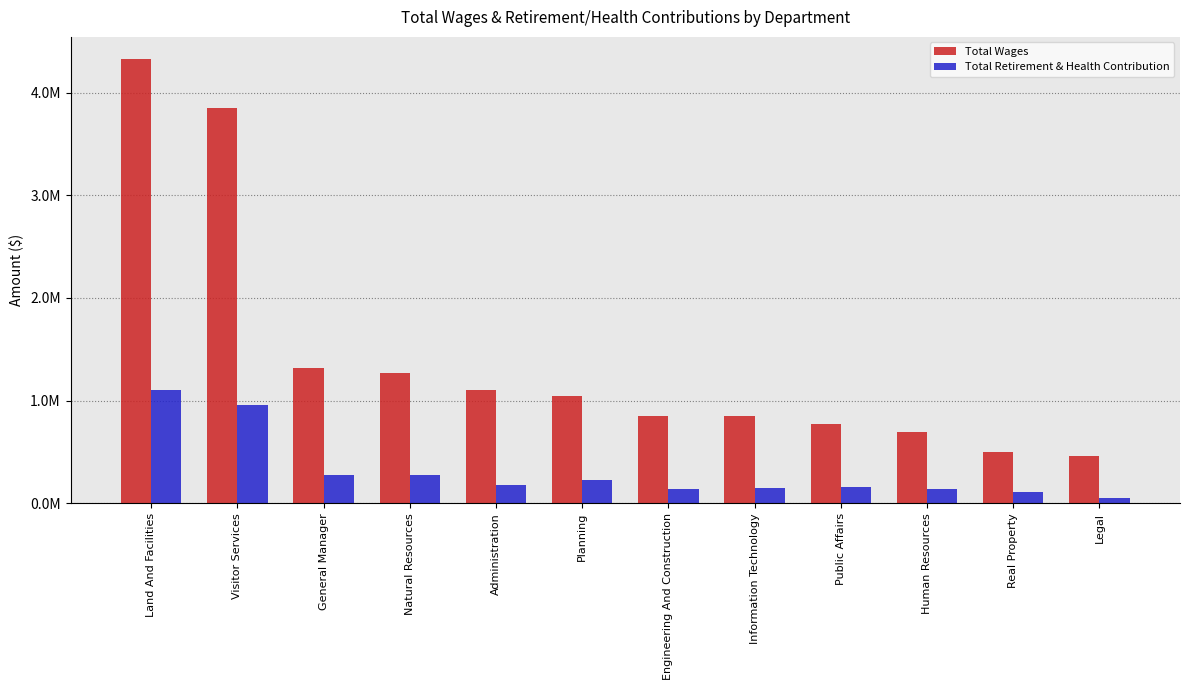

Which series has the largest range (max minus min)?

Total Wages